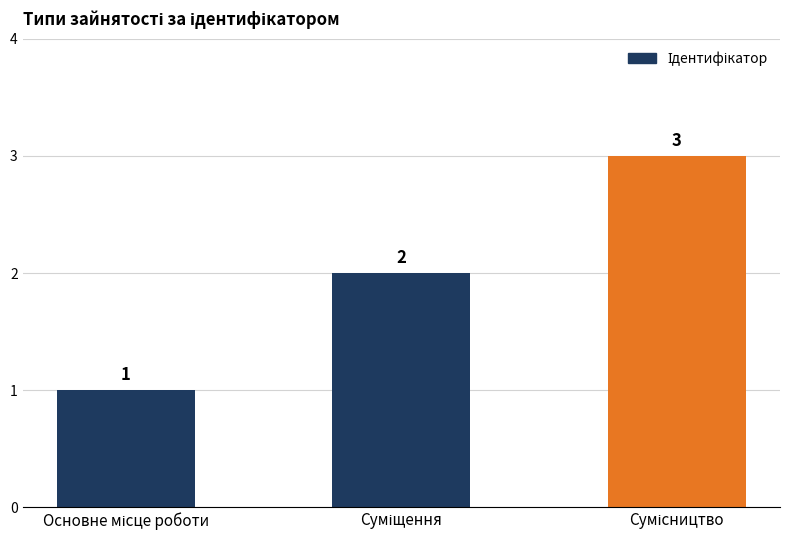

What is the smallest value displayed?

1